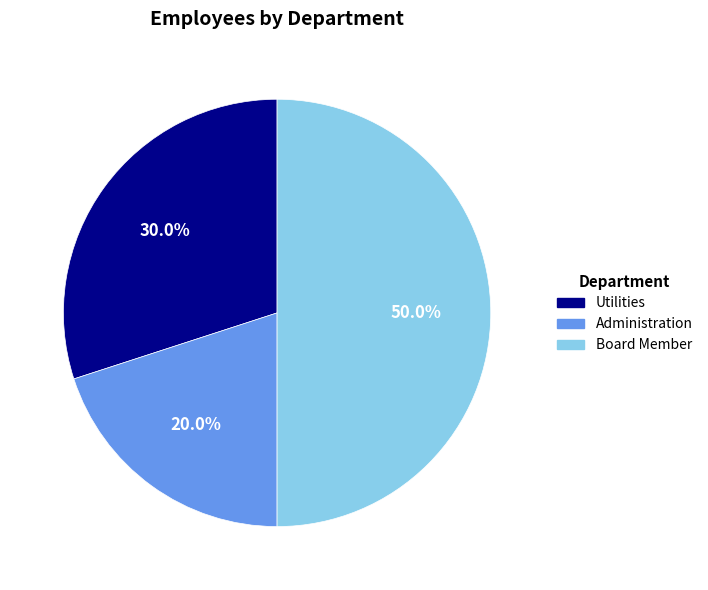

True or false: Utilities accounts for 18% of the total.

False